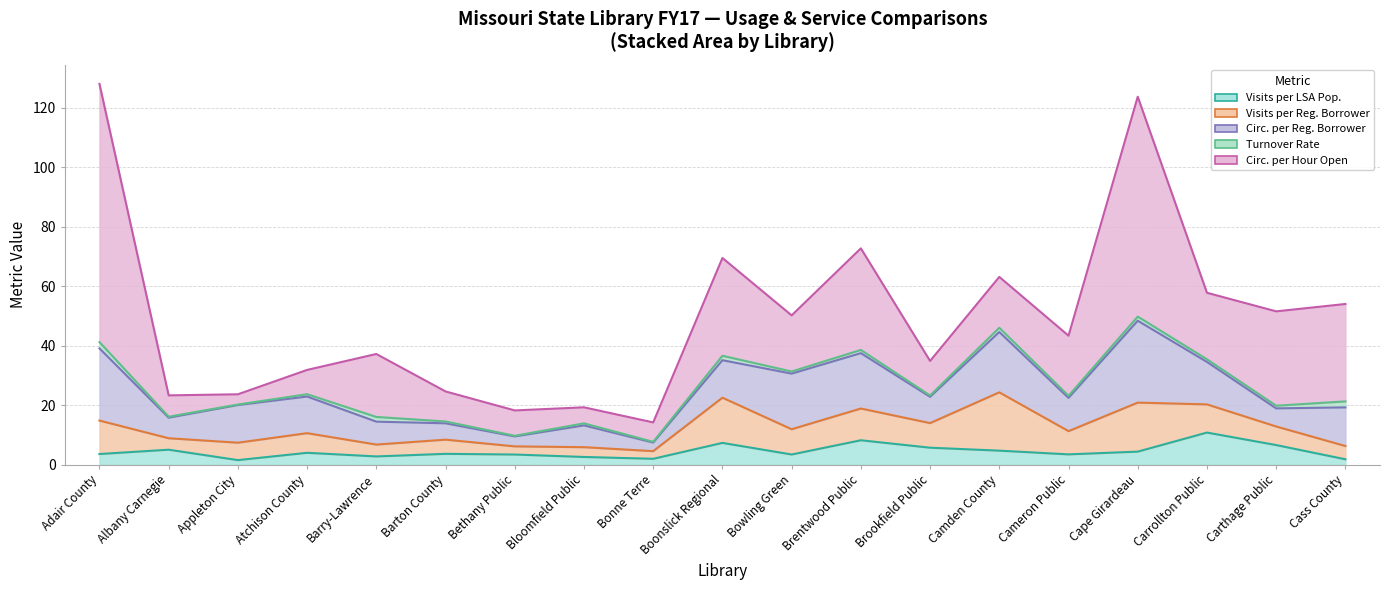

Reading left to right, list all the values displayed in this chart.

Visits per LSA Pop.: 3.6	5.0	1.5	4.0	2.8	3.7	3.4	2.6	2.0	7.3	3.4	8.2	5.7	4.7	3.5	4.4	10.8	6.6	1.8
Visits per Reg. Borrower: 11.3	3.9	5.9	6.6	4.0	4.8	2.7	3.3	2.6	15.2	8.5	10.7	8.3	19.6	7.8	16.5	9.5	6.3	4.5
Circ. per Reg. Borrower: 24.3	6.9	12.7	12.3	7.7	5.5	3.3	7.3	2.9	12.6	18.7	18.6	8.8	20.3	11.2	27.6	14.3	6.1	13.0
Turnover Rate: 2.1	0.3	0.2	0.8	1.6	0.6	0.2	0.7	0.3	1.5	0.7	1.1	0.4	1.4	0.7	1.4	0.9	0.9	2.0
Circ. per Hour Open: 86.9	7.2	3.4	8.2	21.2	10.1	8.5	5.4	6.5	32.9	18.9	34.2	11.6	17.1	20.2	74.0	22.4	31.7	32.8